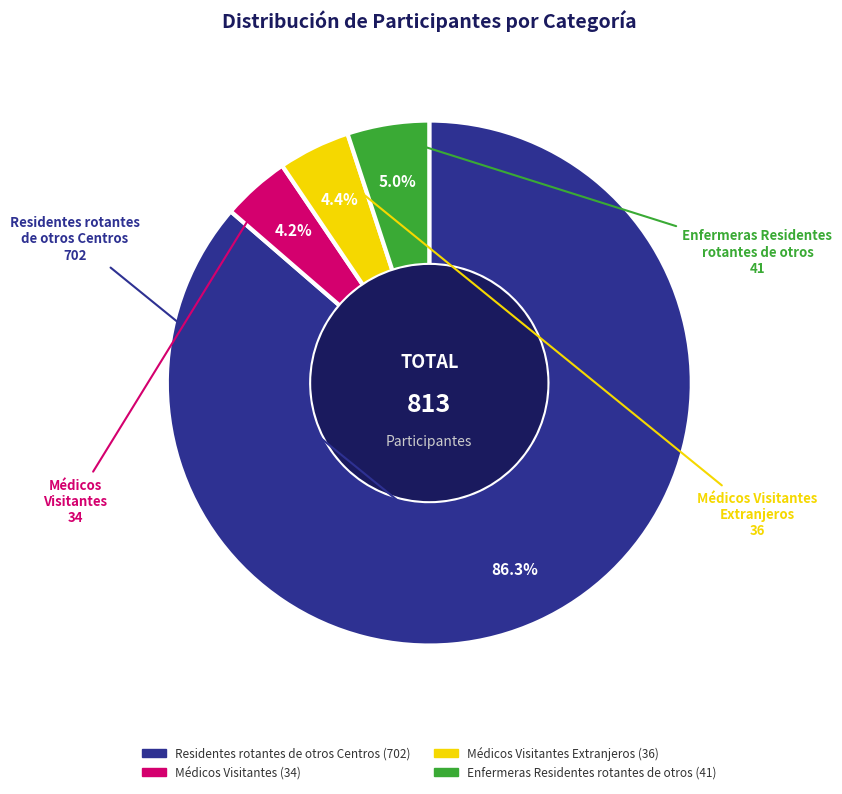

Does any single category account for the majority?

Yes